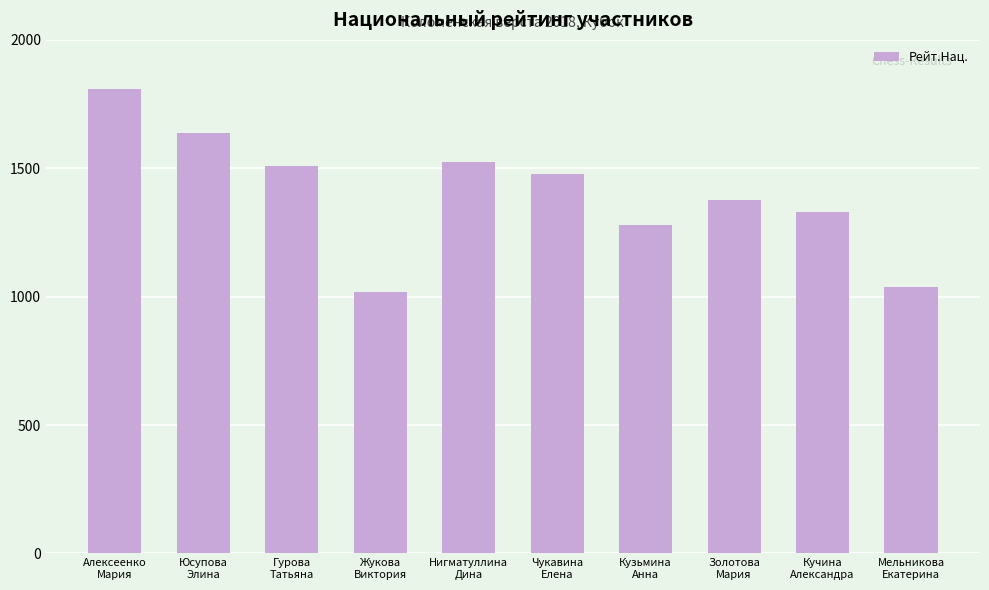

What is the approximate value at Юсупова
Элина?

1636